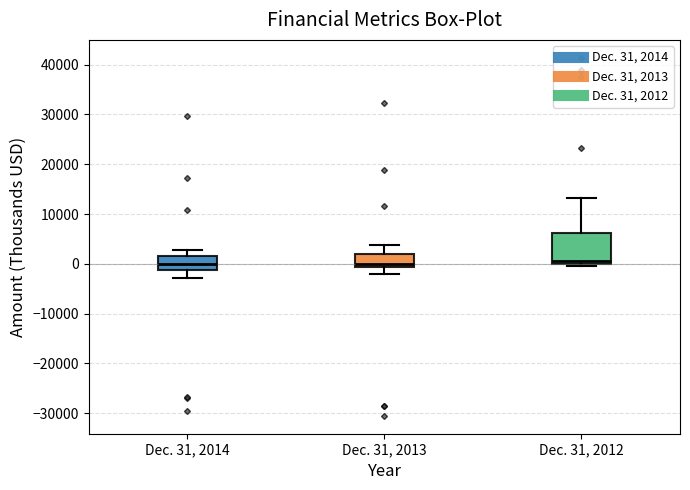

Which box is the tallest, from its lower edge to its upper edge?

Dec. 31, 2012